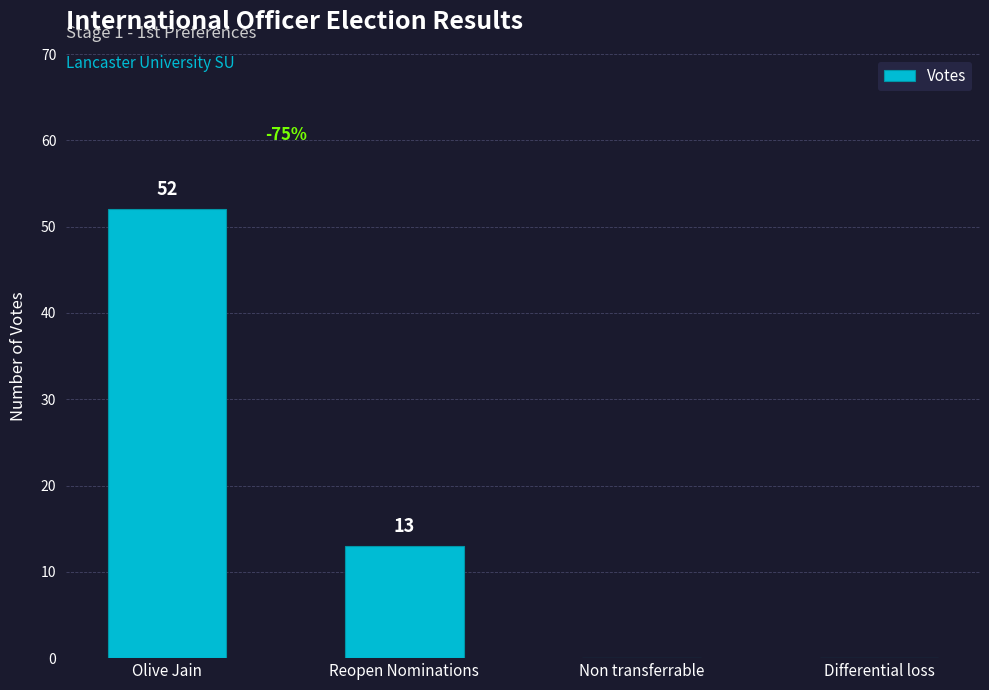

How many values are between 0 and 52?

4